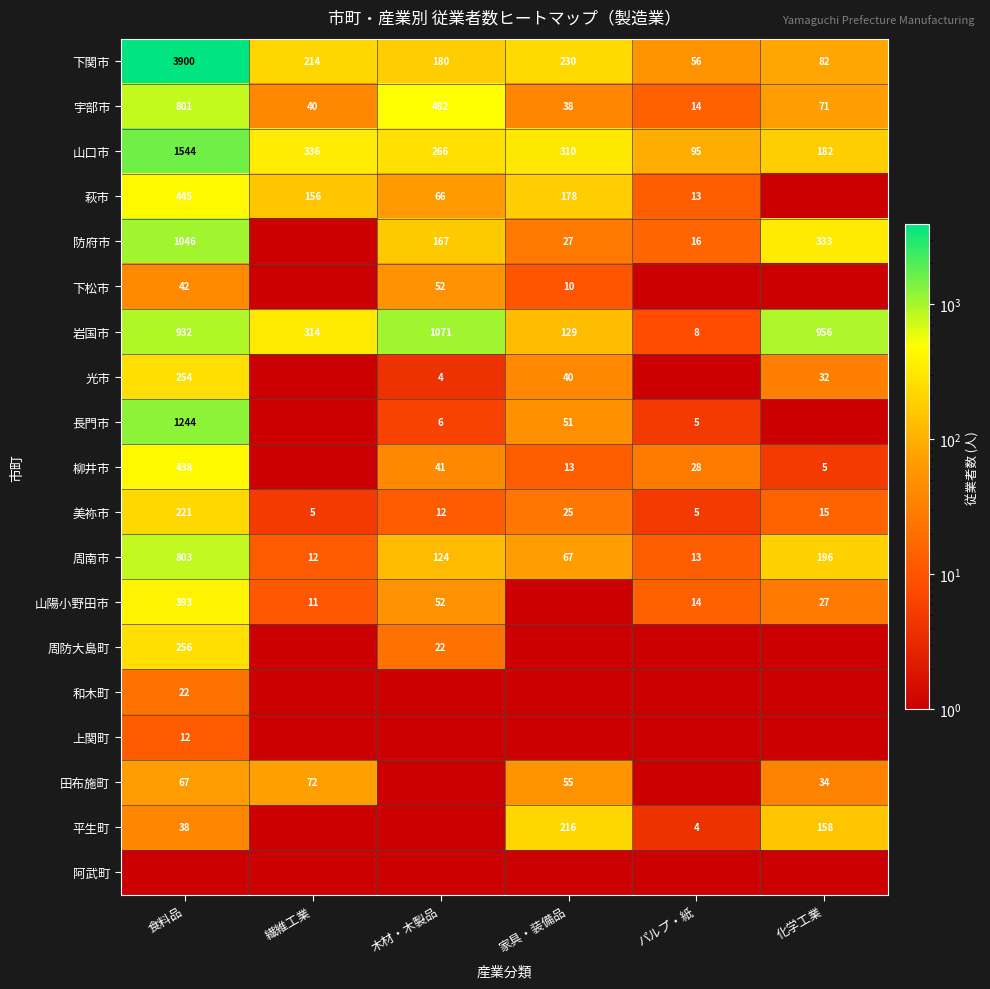

Is the value of 山口市 at 木材・木製品 greater than the value of 岩国市 at 食料品?

No